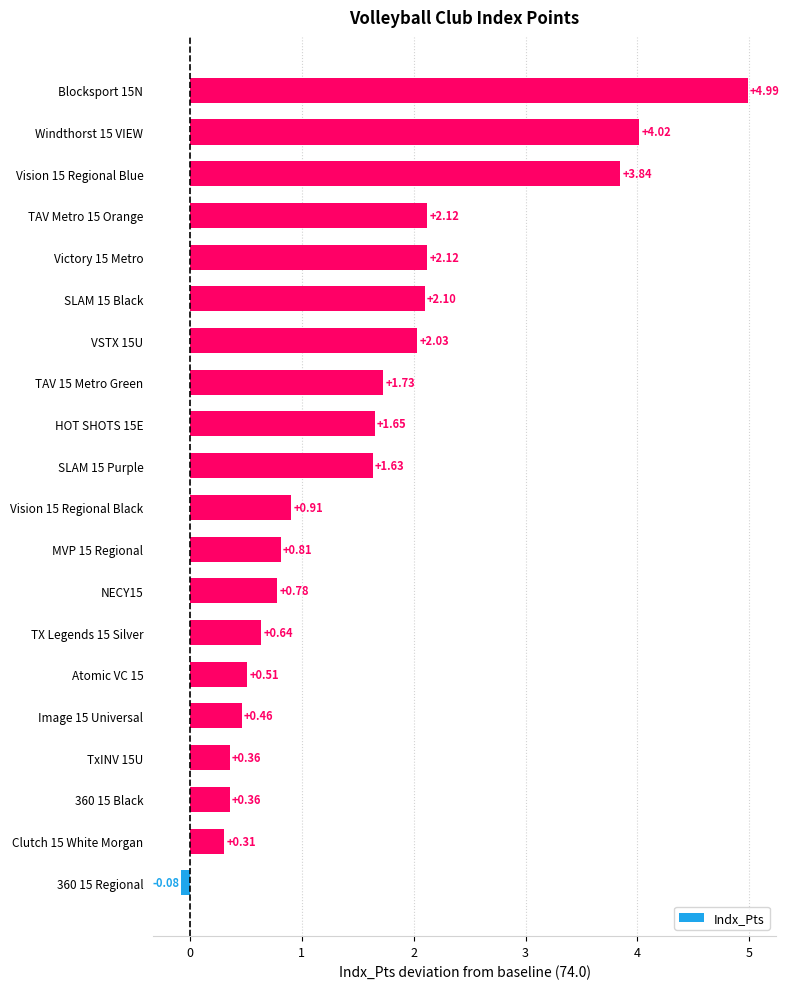

Are the bars horizontal?

Yes